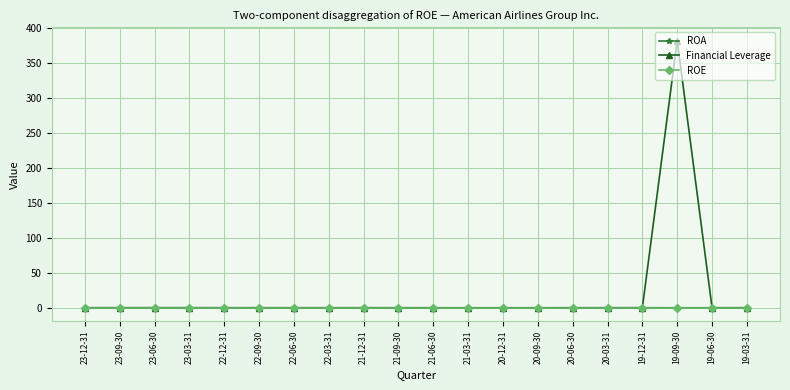

True or false: Financial Leverage has more than 0 points higher than both neighbors.

True